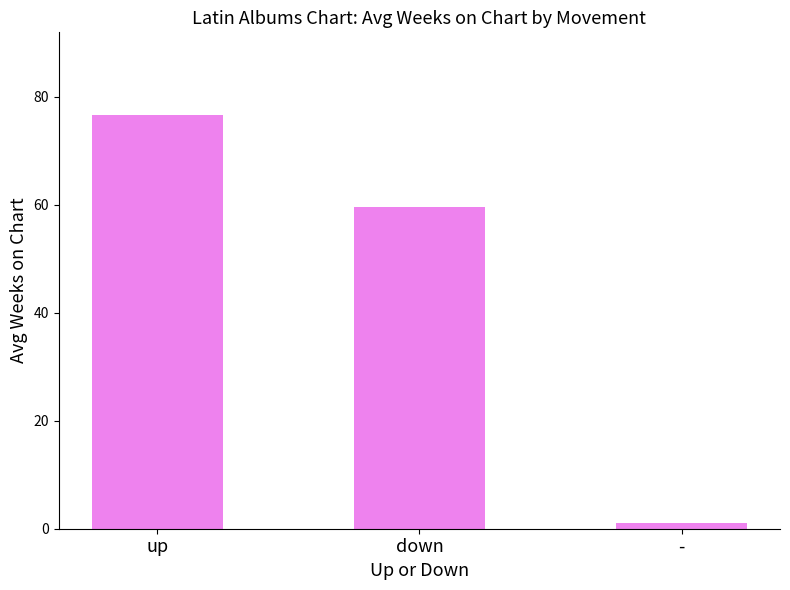

What is the sum of all values?

137.1